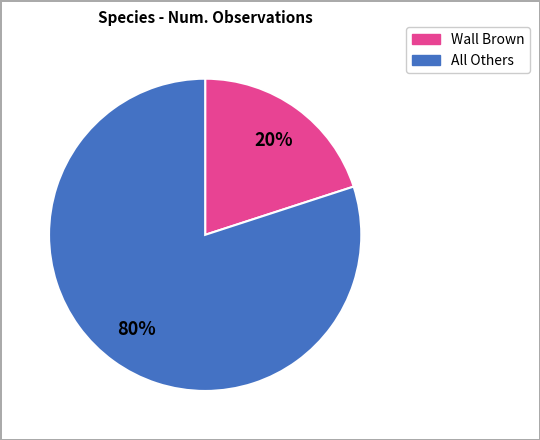

Does any single category account for the majority?

Yes